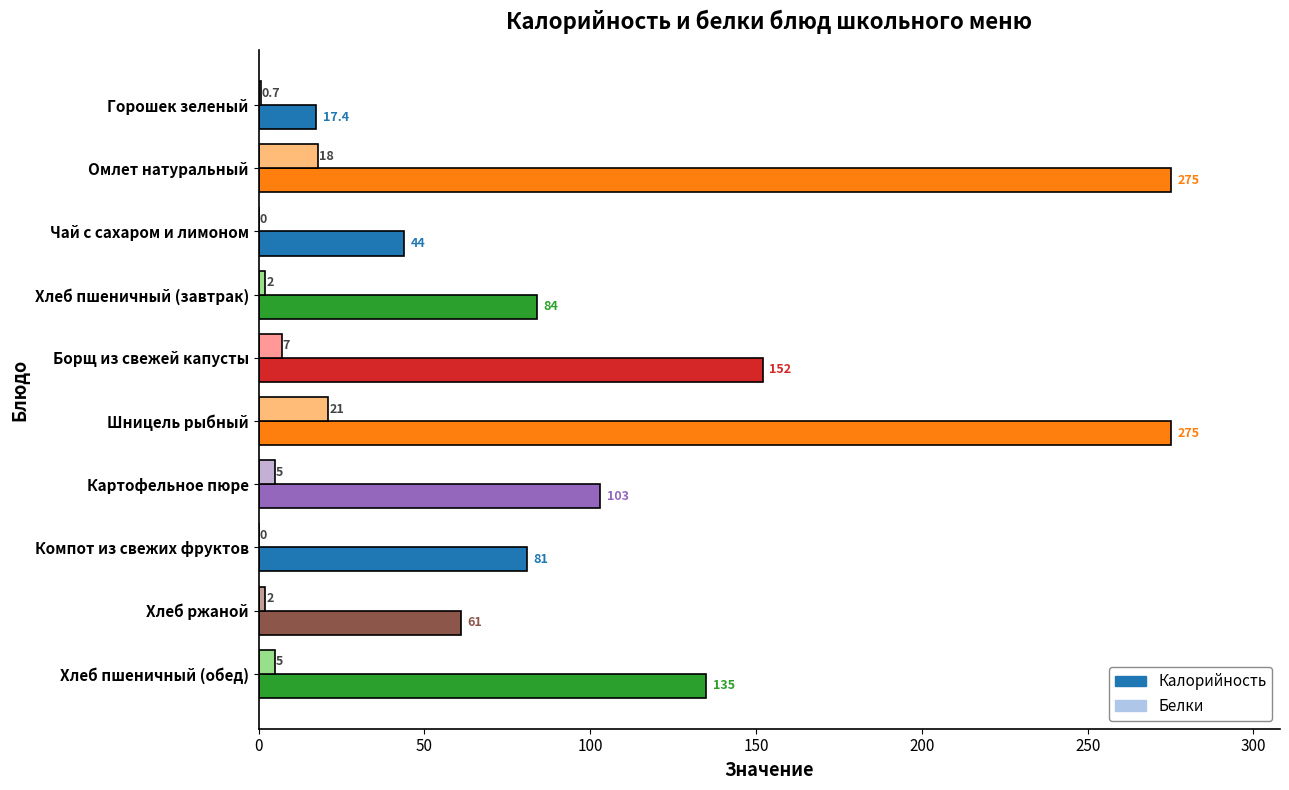

Between Шницель рыбный and Хлеб ржаной, which series saw the biggest shift?

Калорийность